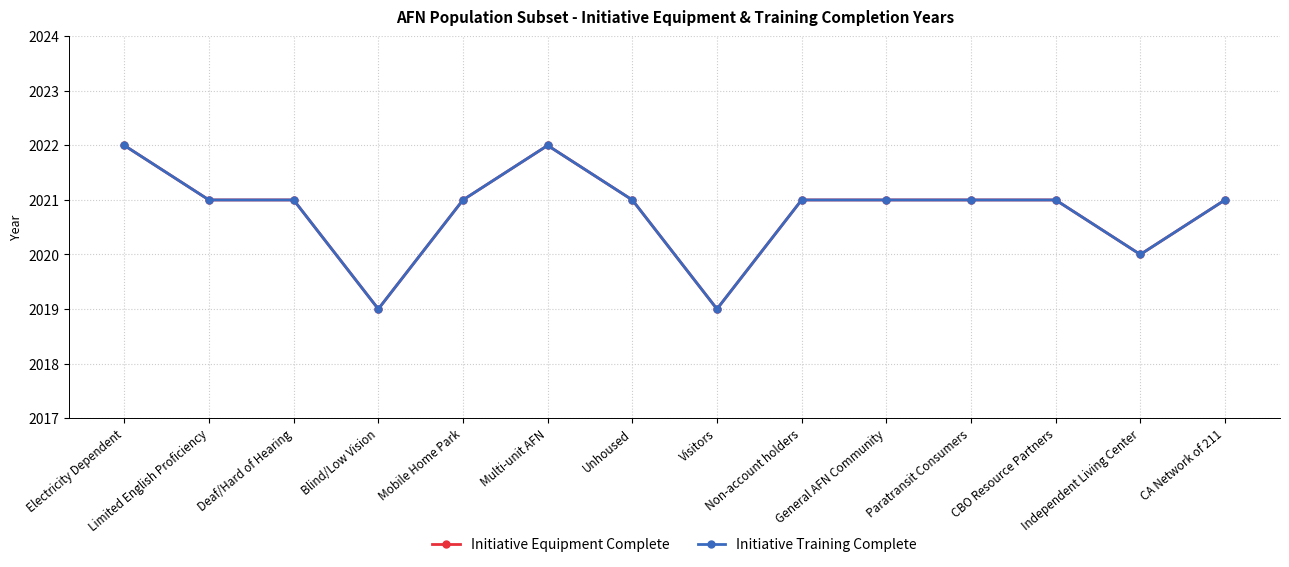

At which label does Initiative Equipment Complete reach its minimum?

Blind/Low Vision